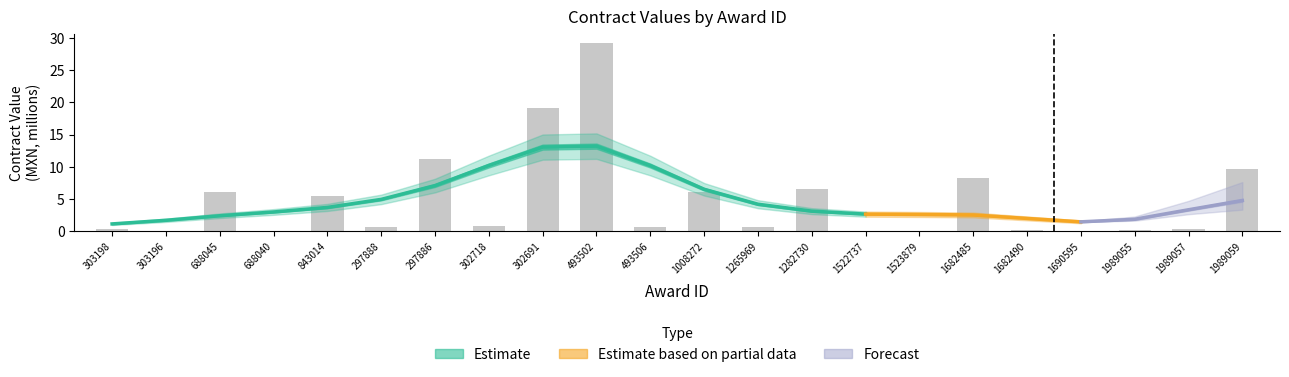

What is the change in value from 297886 to 1008272?

-5.2